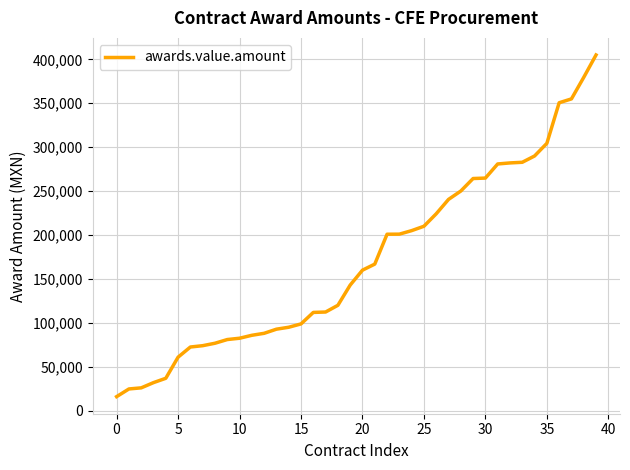

What is the difference between the maximum and minimum values?

389000.0